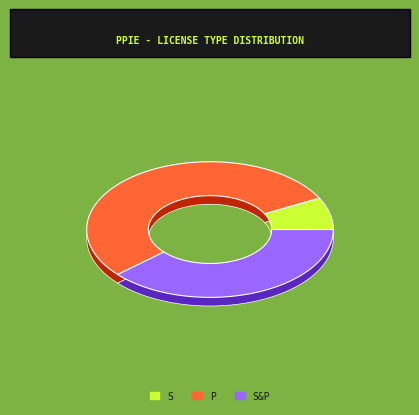

To the nearest percent, what is the difference between the S and P slice percentages?

46%